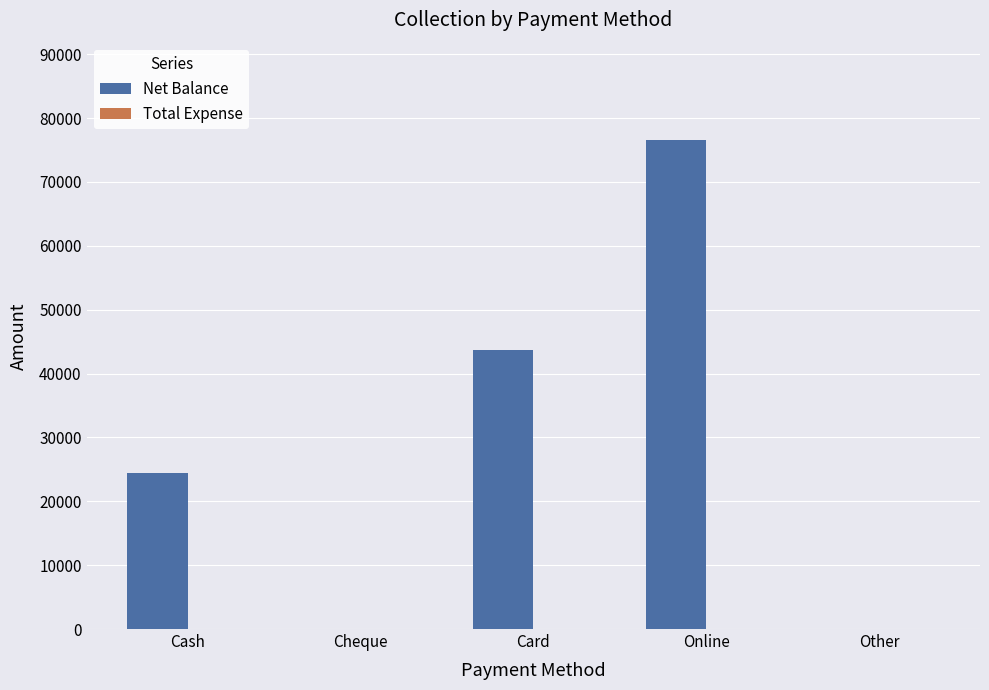

How many distinct data groups are displayed?

1